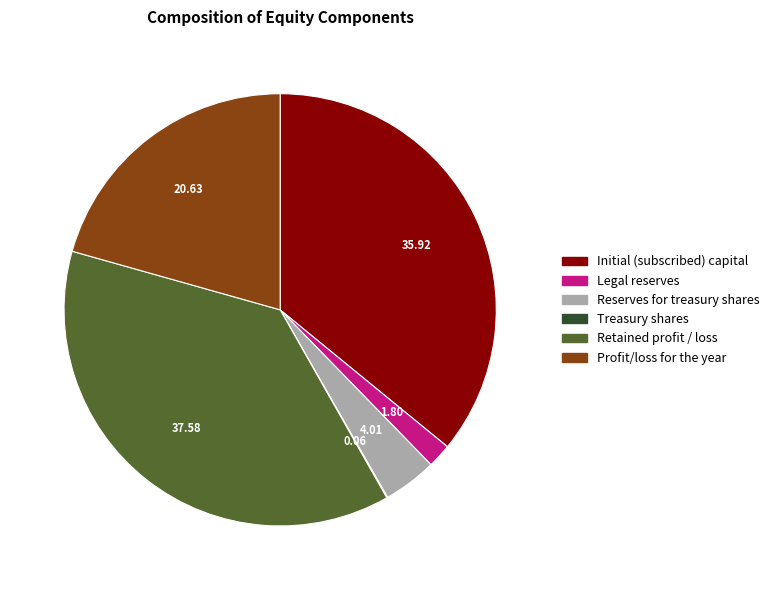

Which has a higher value, Profit/loss for the year or Legal reserves?

Profit/loss for the year